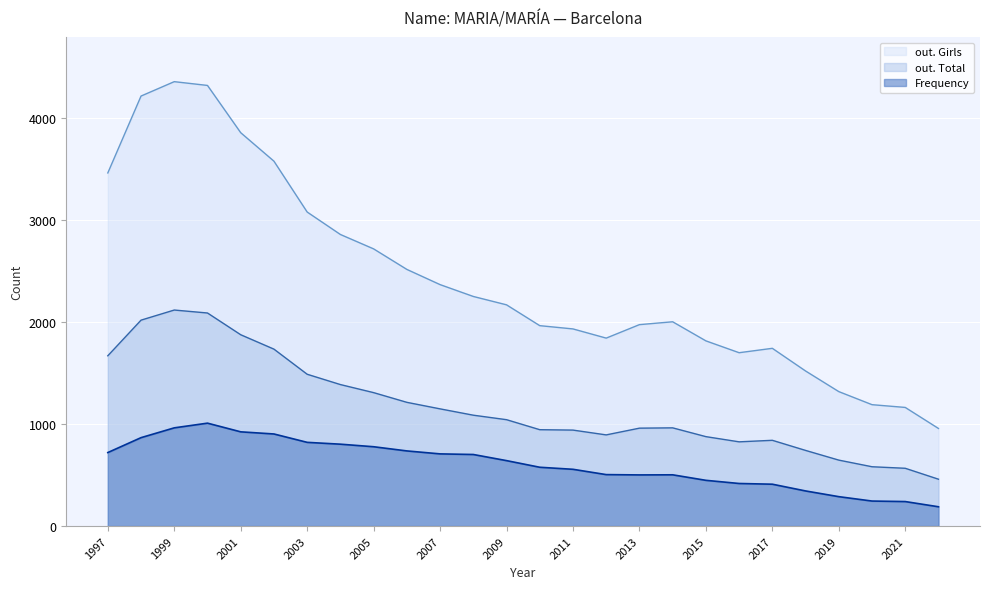

Between 2008 and 2013, which series saw the biggest shift?

out. Girls